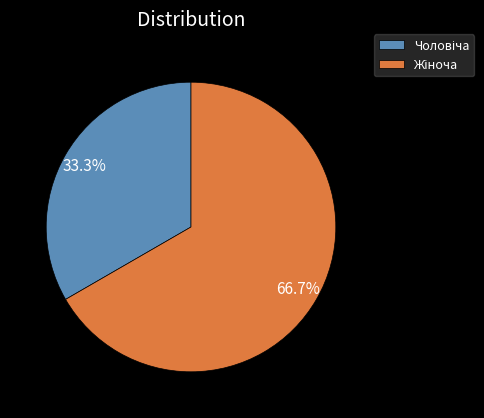

Is there any slice that represents more than half of the pie?

Yes